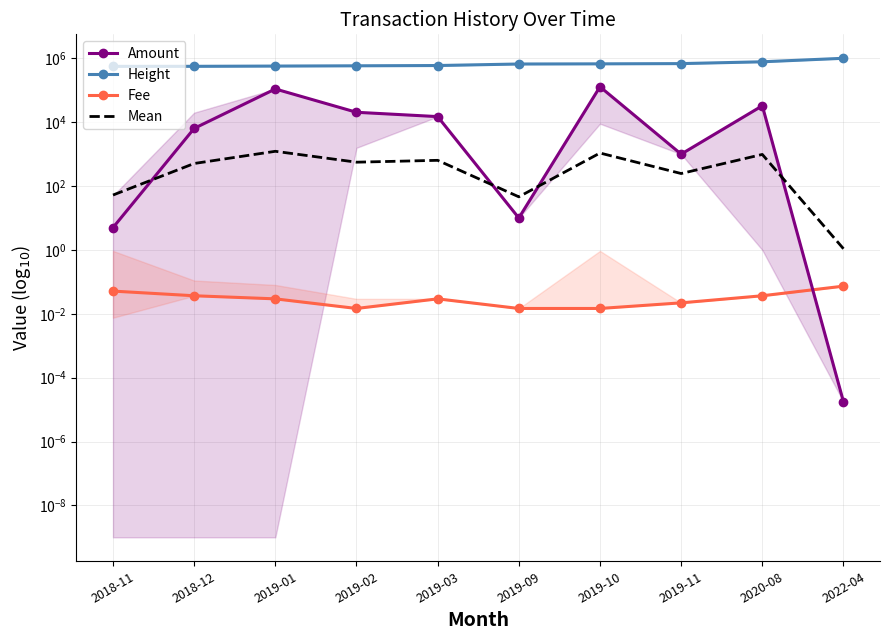

Is it true that Height equals 673506.0 at 2019-10?

True